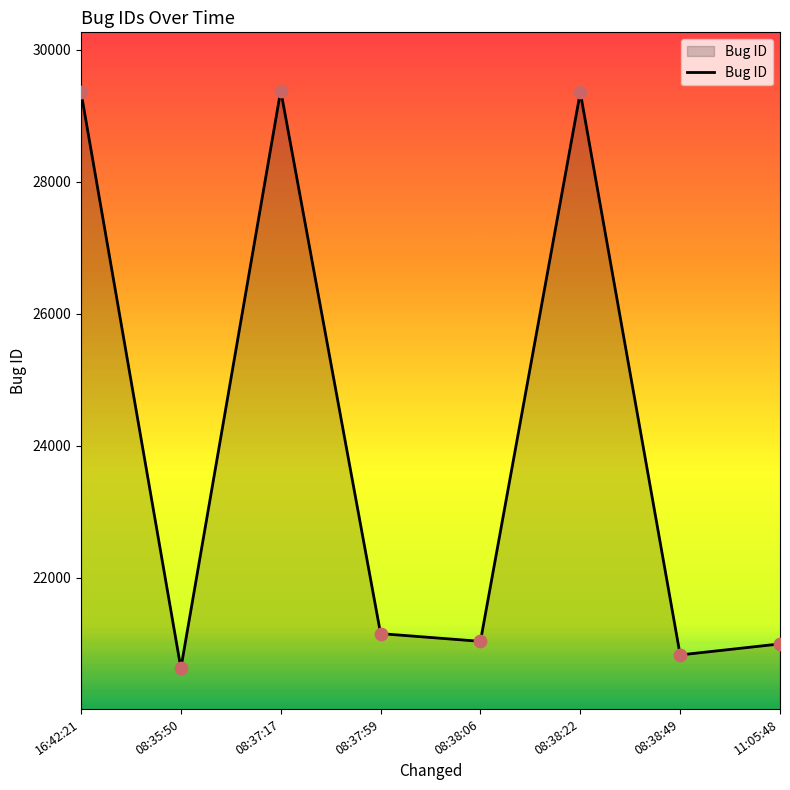

What is the ratio of the value at 08:37:17 to the value at 08:37:59?

1.4